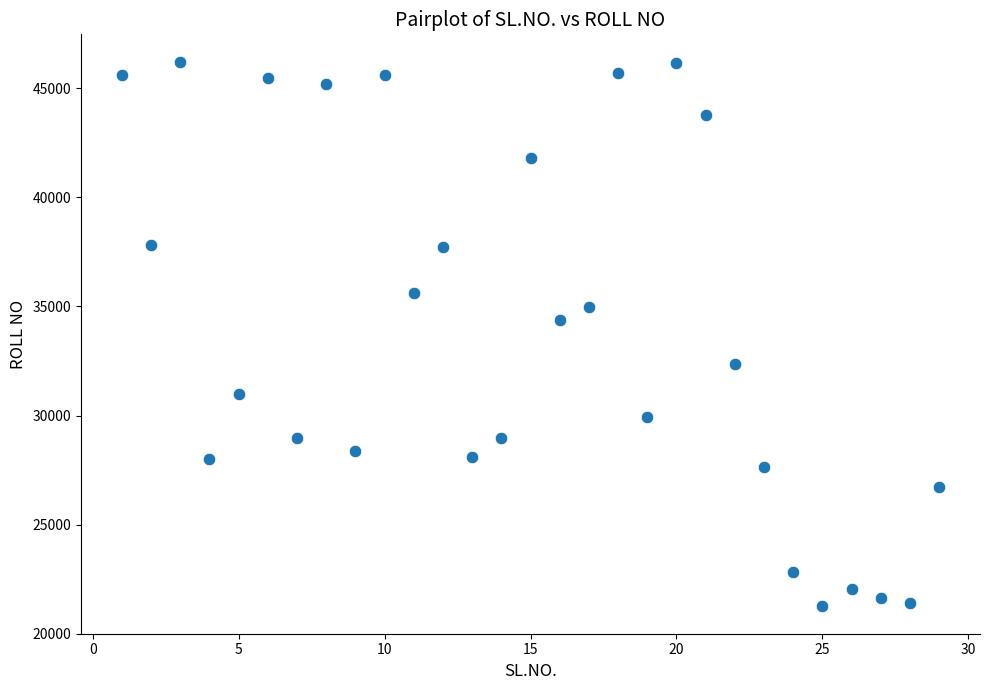

What Y value in the scatter plot is closest to 33735?

34370